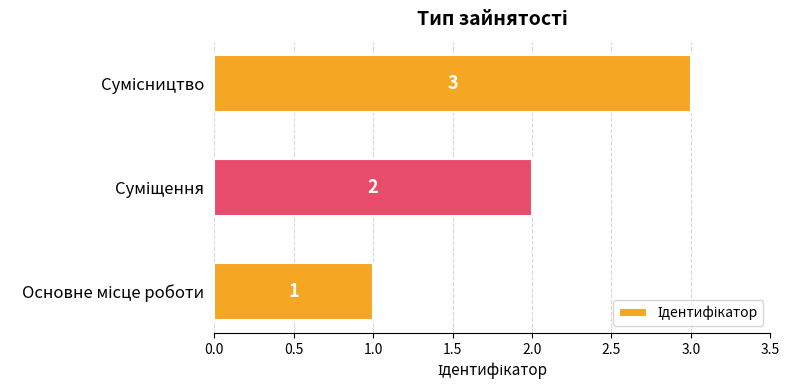

How many values are between 1 and 3?

3